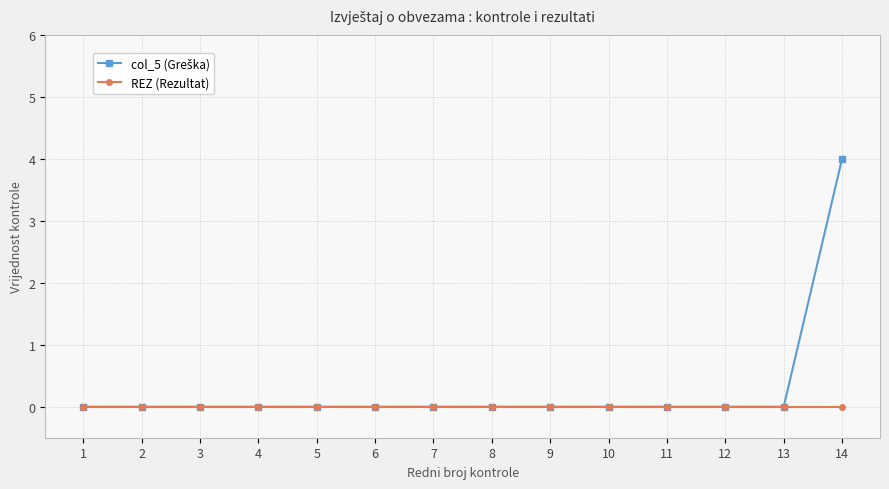

True or false: REZ (Rezultat) has a value of 0 at 12.

True